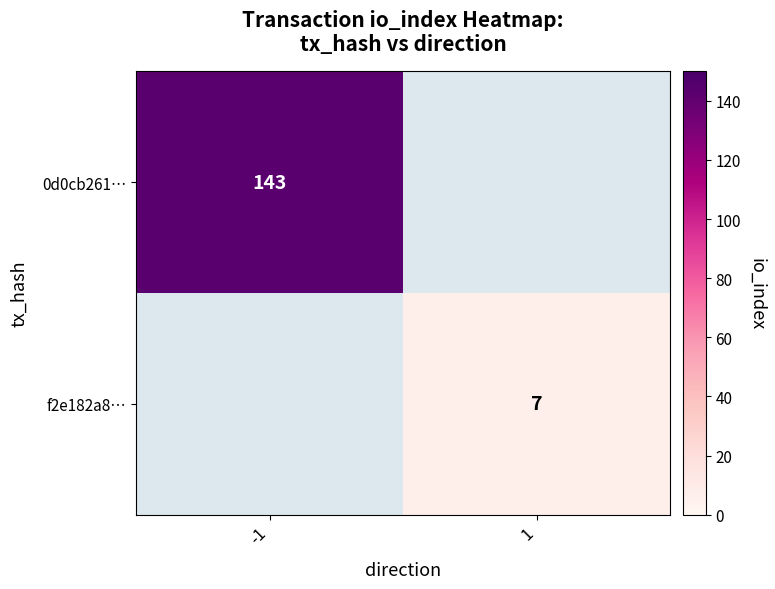

Is it true that 0d0cb261… equals 47 at -1?

False